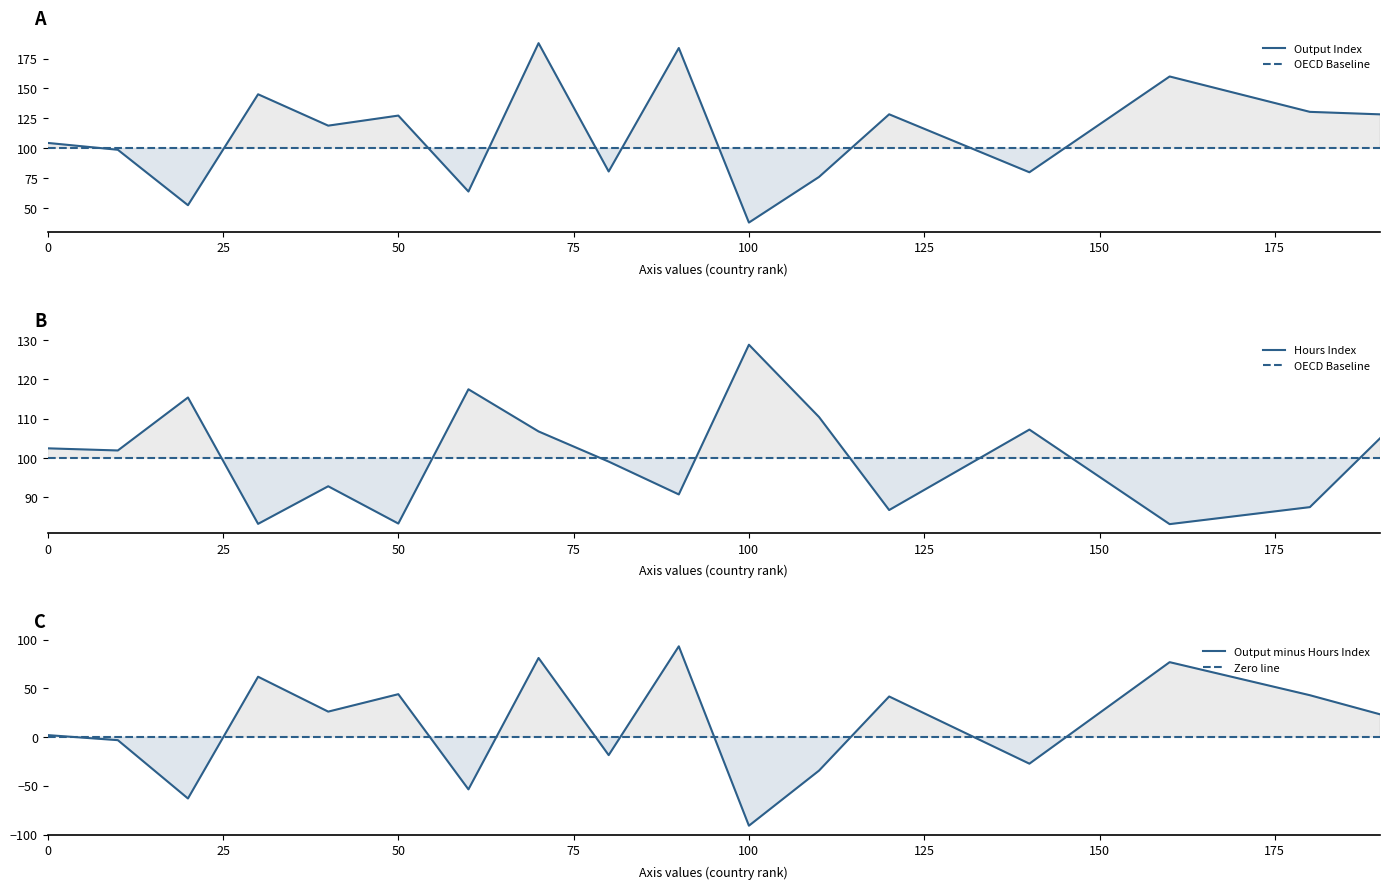

What is the value of the OECD Baseline point at the 11th from the left?

100.0